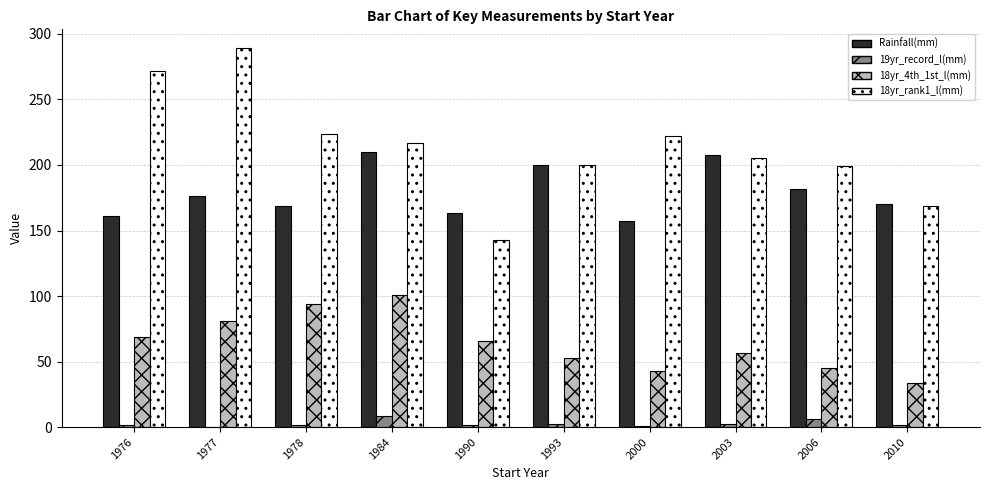

What are all the series names shown in the legend?

Rainfall(mm), 19yr_record_l(mm), 18yr_4th_1st_l(mm), 18yr_rank1_l(mm)